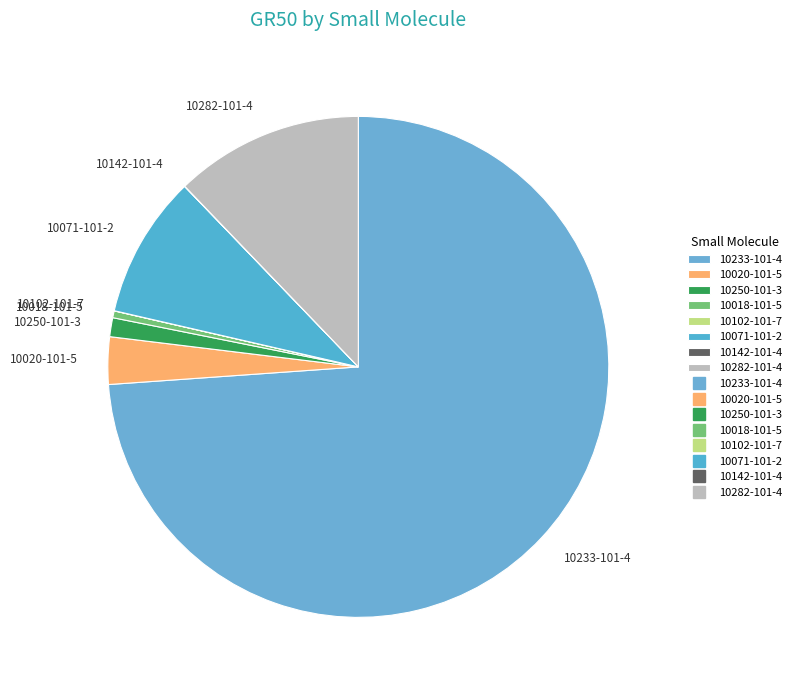

Is 10233-101-4 the majority of the pie?

Yes